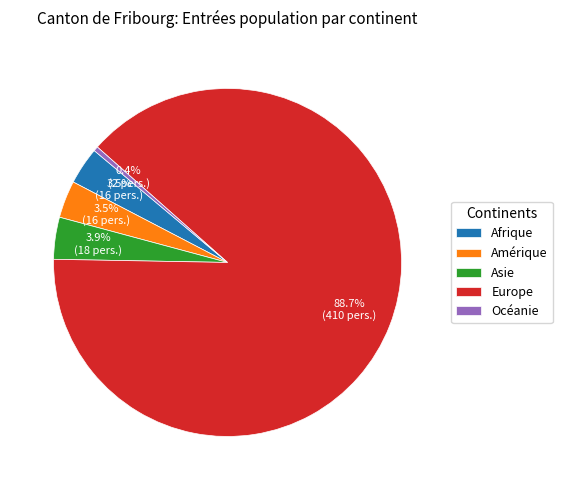

What percentage is NOT represented by Asie?

96.1%